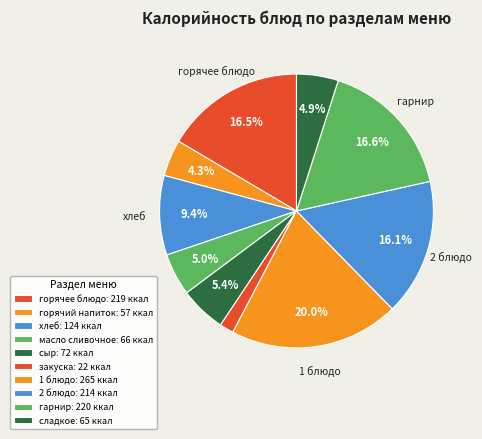

How many segments does this pie chart have?

10